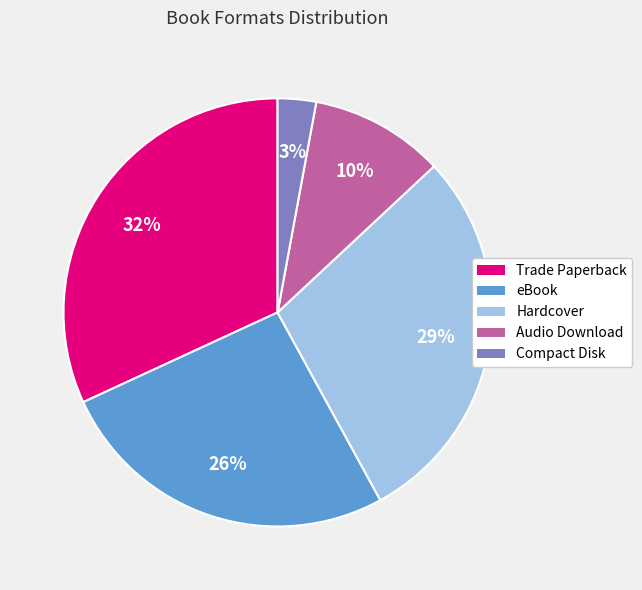

How many slices are in this pie chart?

5